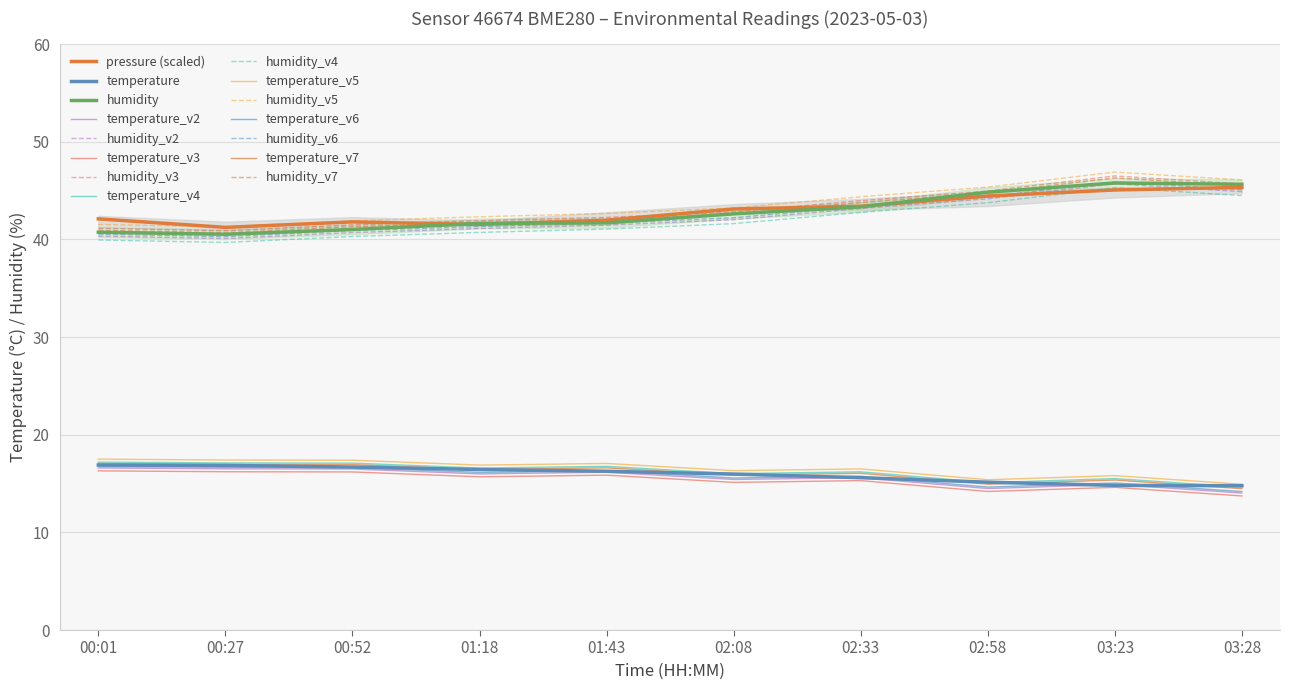

What is the maximum value for pressure?

45.3